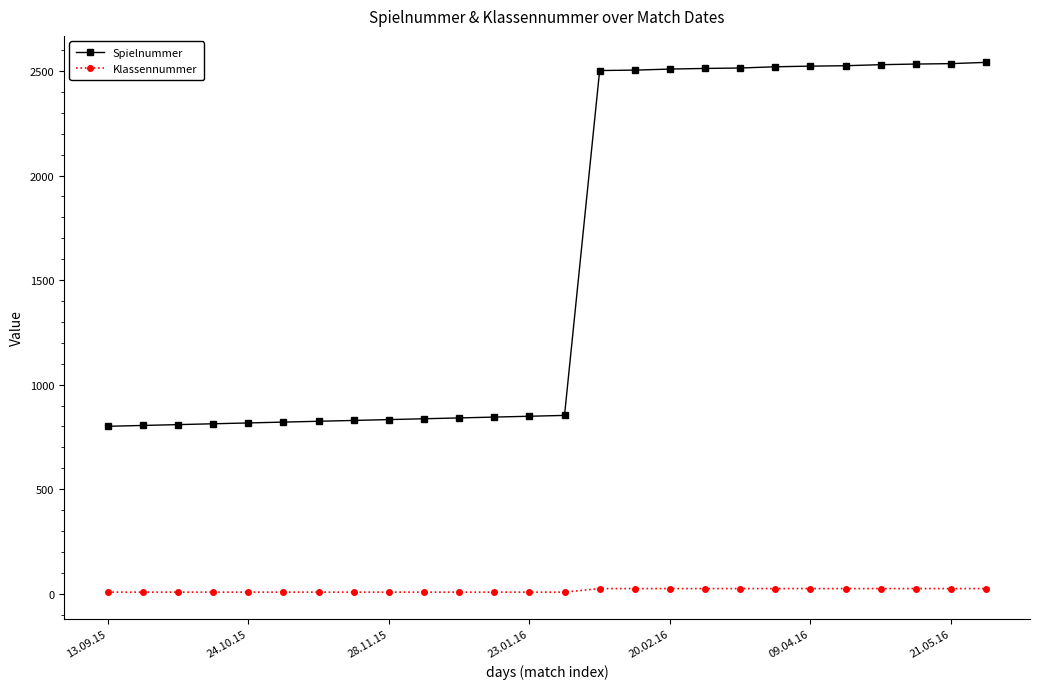

Count the Klassennummer values in the range 8 to 25.

26